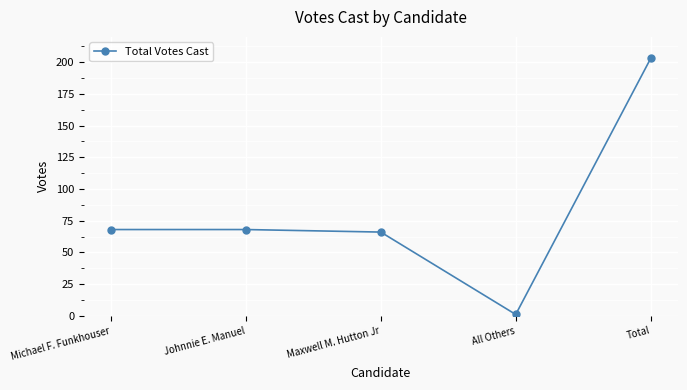

What is the approximate value at Total, to the nearest 10?

200